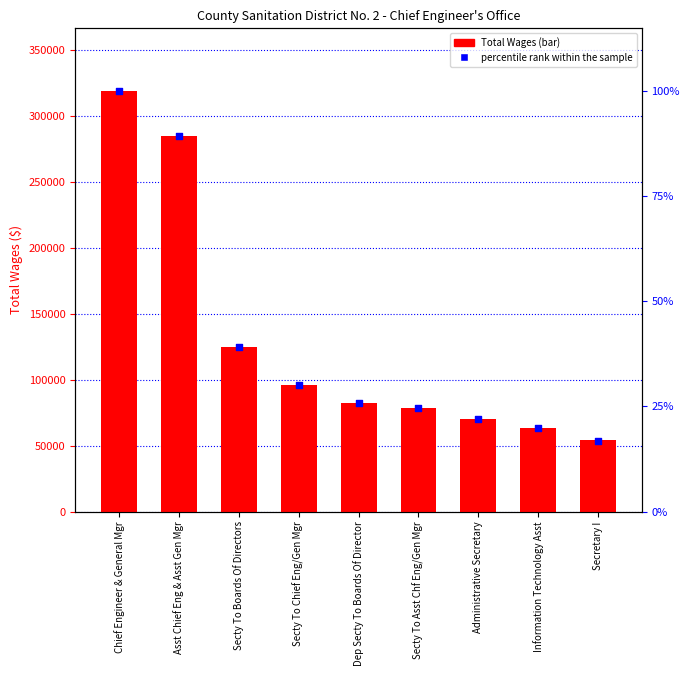

Is the value of Total Wages at Secty To Asst Chf Eng/Gen Mgr greater than the value of percentile rank within the sample at Secty To Asst Chf Eng/Gen Mgr?

Yes